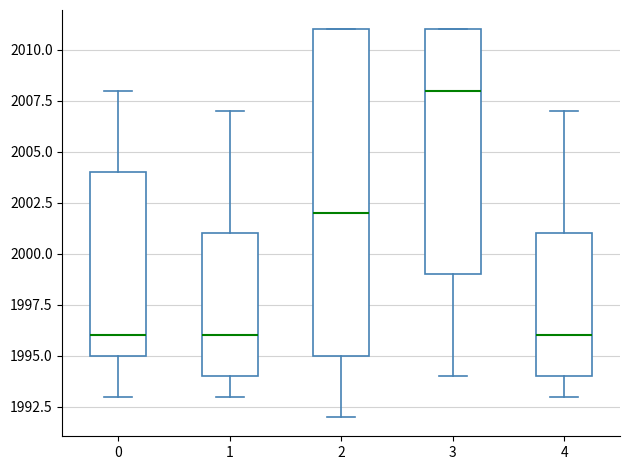

Reading left to right, read every box against the y-axis: the position of its median line, the range the box covers, and the ends of its whiskers. The values are not printed on the chart, so give them approximately, as read against the axis.

0: median 1996, box 1995 to 2004, whiskers 1993 to 2008
1: median 1996, box 1994 to 2001, whiskers 1993 to 2007
2: median 2002, box 1995 to 2011, whiskers 1992 to 2011
3: median 2008, box 1999 to 2011, whiskers 1994 to 2011
4: median 1996, box 1994 to 2001, whiskers 1993 to 2007